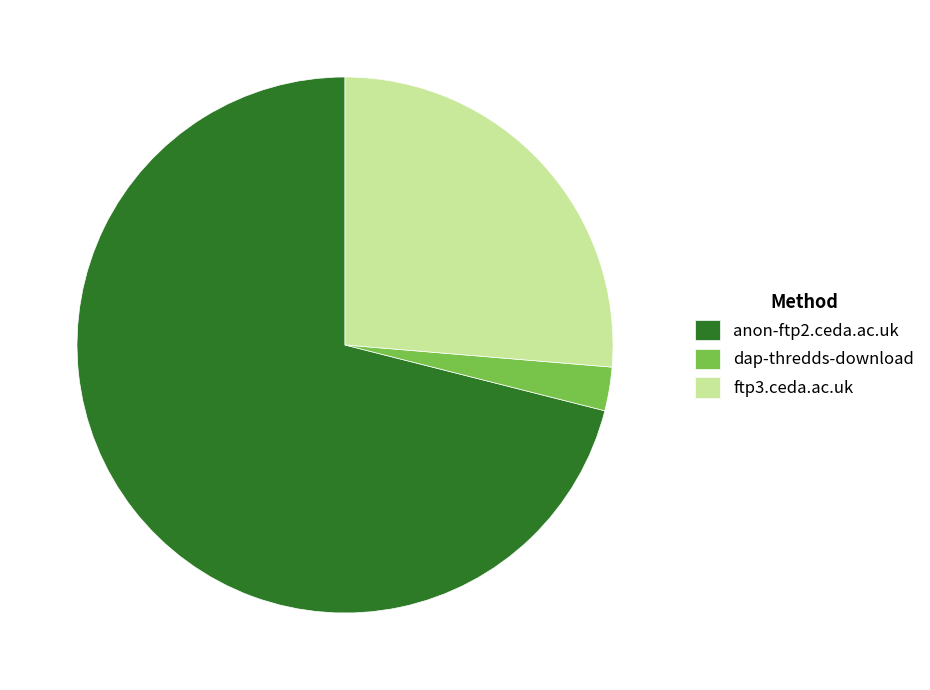

Rank the categories by value from lowest to highest.

dap-thredds-download, ftp3.ceda.ac.uk, anon-ftp2.ceda.ac.uk